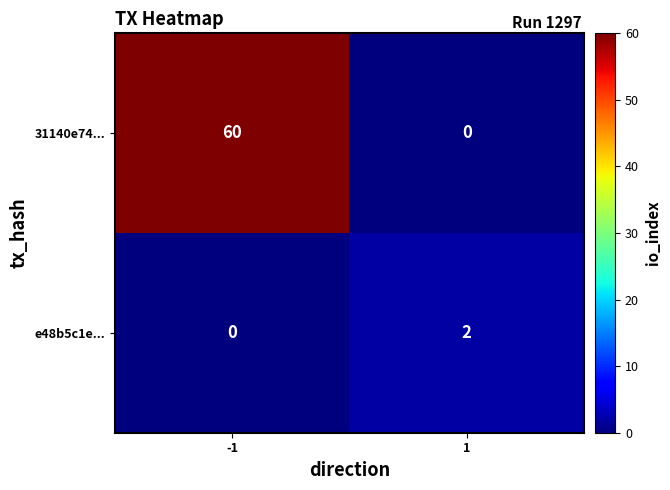

Is it true that e48b5c1e... equals 2 at 1?

True